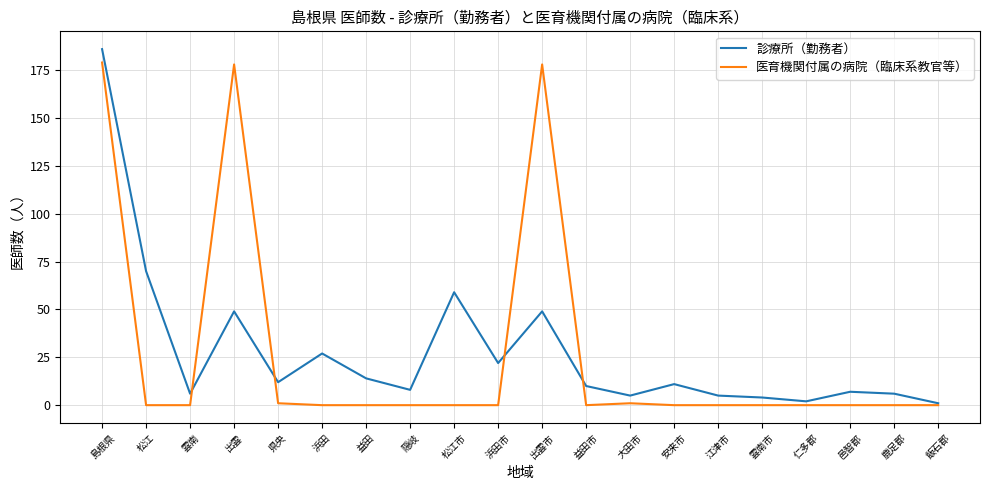

What position from the left is 益田市?

12